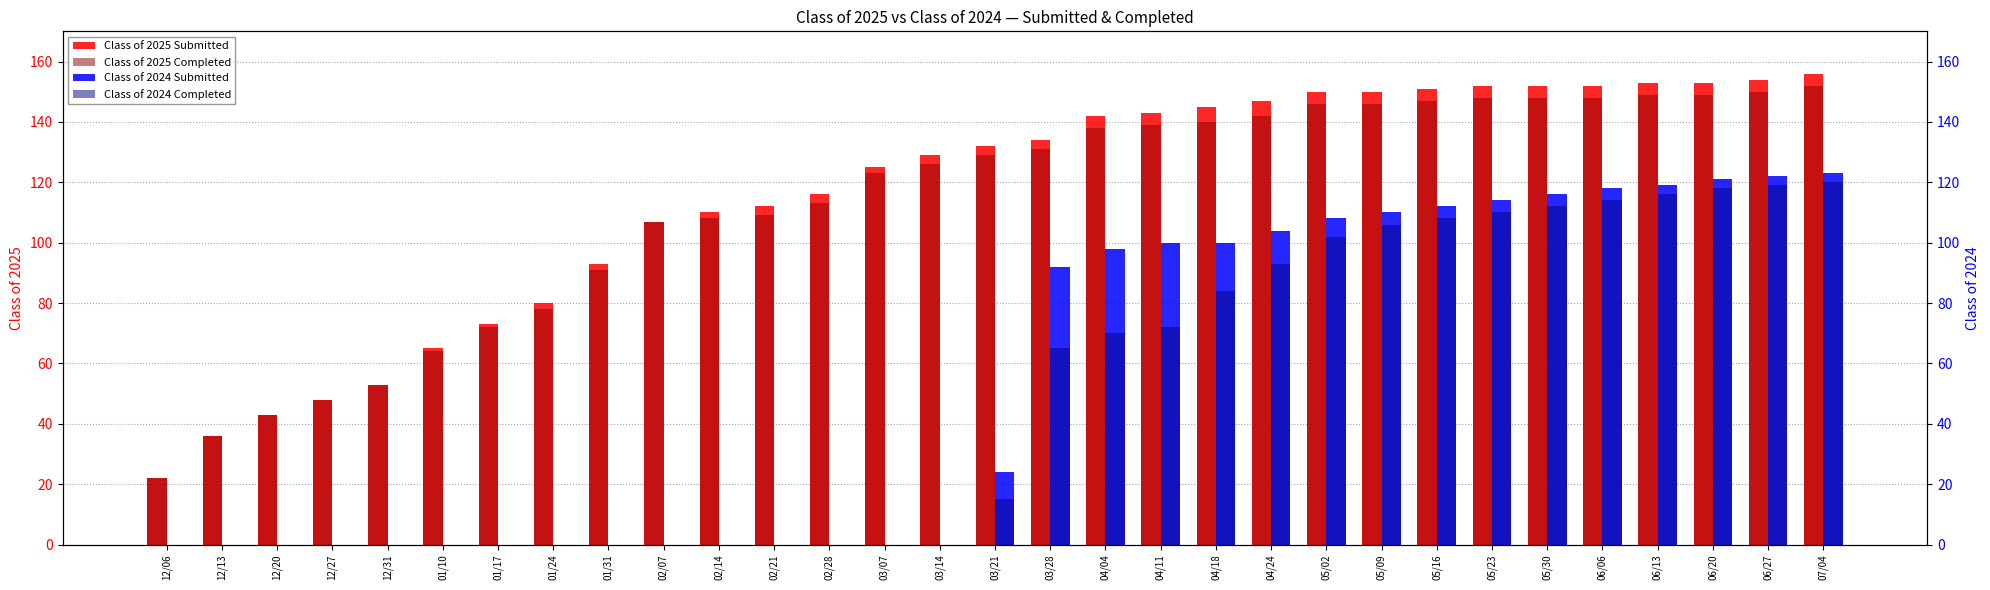

What are all the series names shown in the legend?

Class of 2025 Submitted, Class of 2025 Completed, Class of 2024 Submitted, Class of 2024 Completed